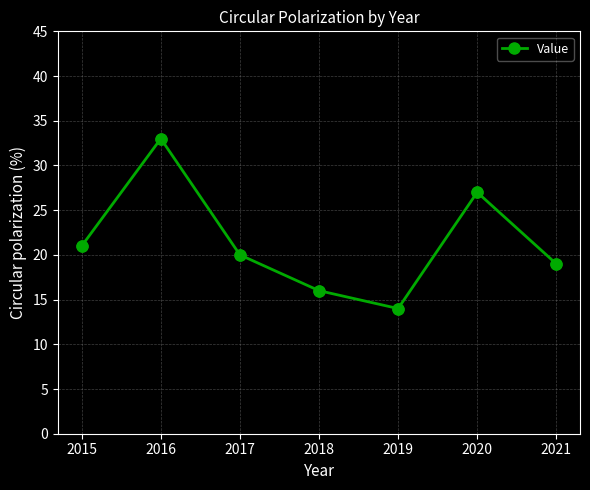

Approximately how many times larger is the value at 2017 compared to 2019?

1.4